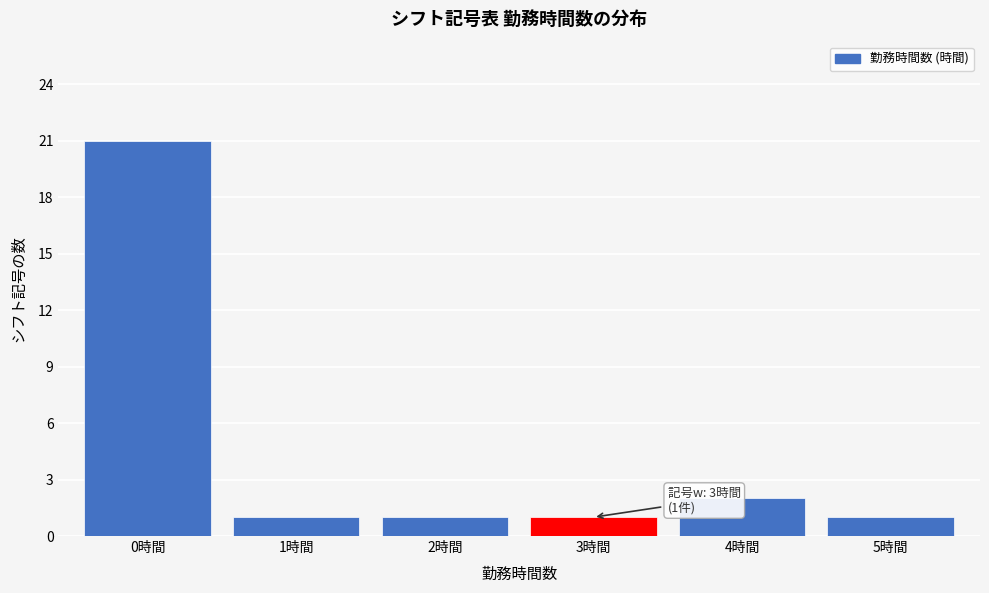

Which range on the x-axis has the tallest bar?

-0.5 to 0.5